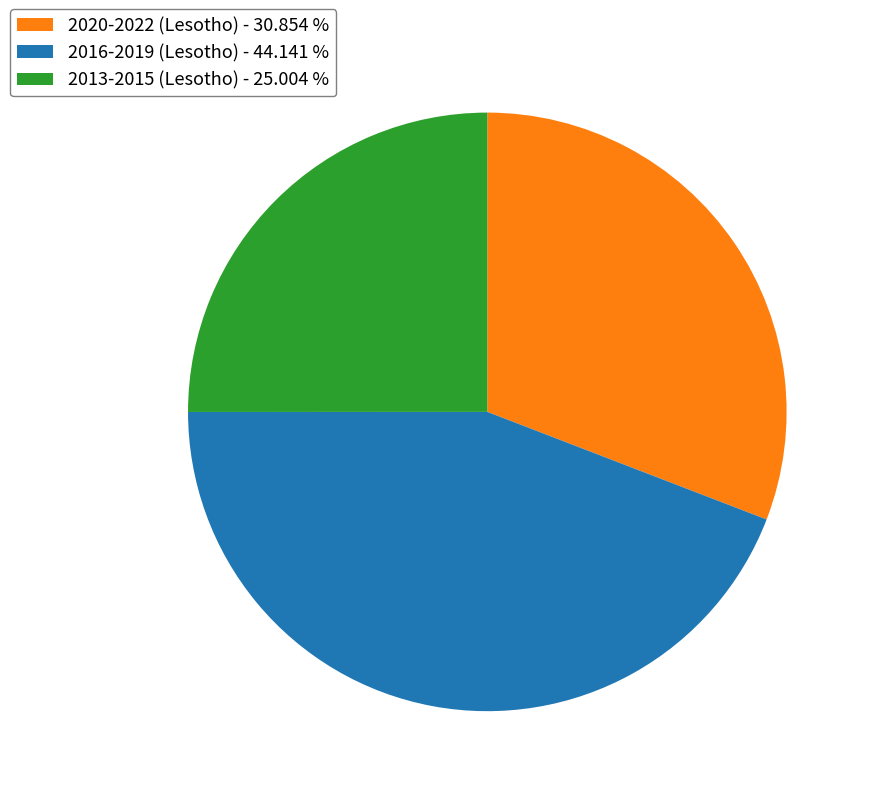

Do 2016-2019 (Lesotho) - 44.141 % and 2020-2022 (Lesotho) - 30.854 % together represent more than half of the pie?

Yes